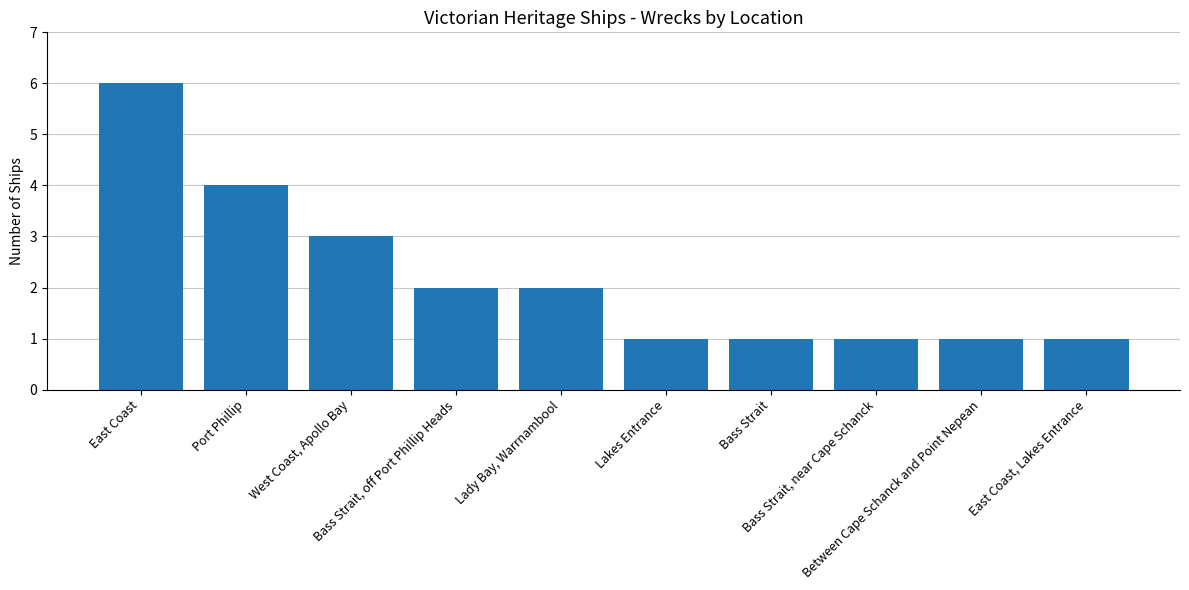

What is the value of the 10th bar from the left?

1